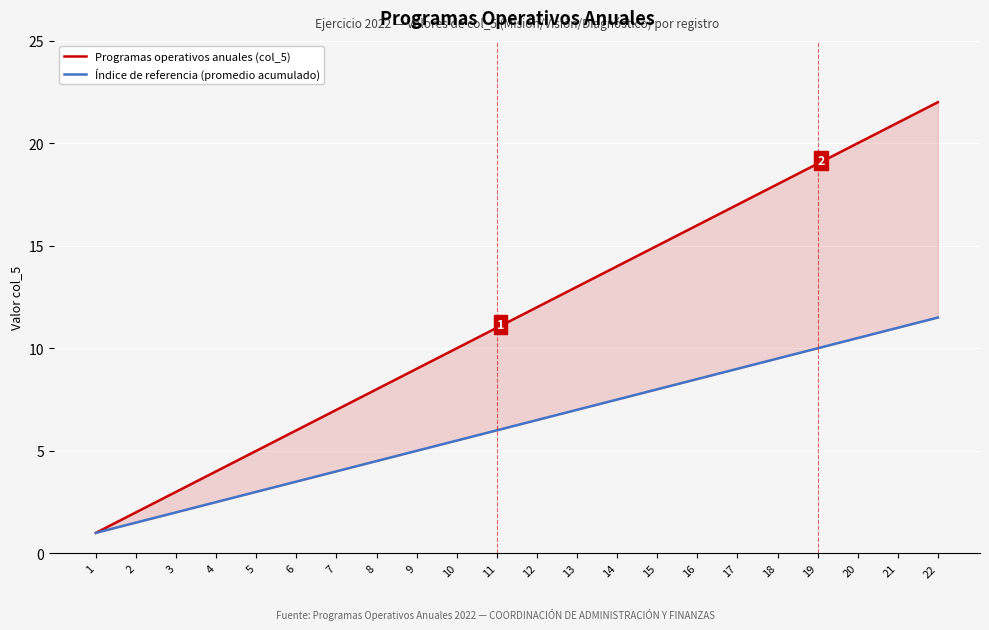

What is the value of the Programas operativos anuales (col_5) point at the 4th from the left?

4.0